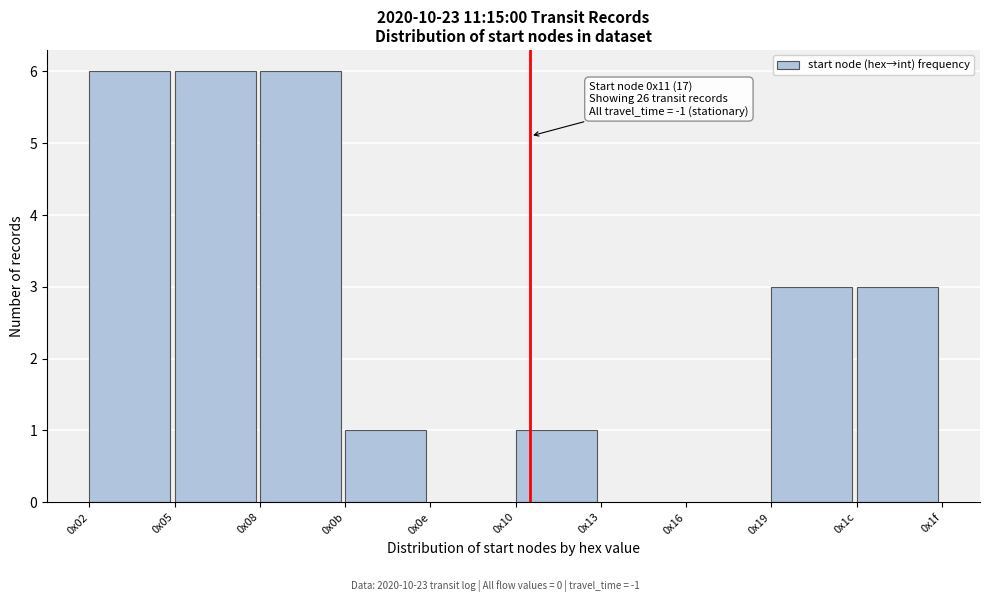

Reading left to right, list all the values displayed in this chart.

0x02=6	0x05=6	0x08=6	0x0b=1	0x0e=0	0x10=1	0x13=0	0x16=0	0x19=3	0x1c=3